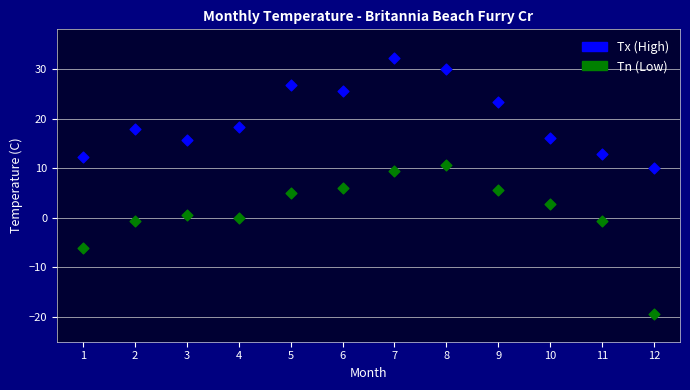

Across all data points, what is the range of X values (max minus min)?

11.0